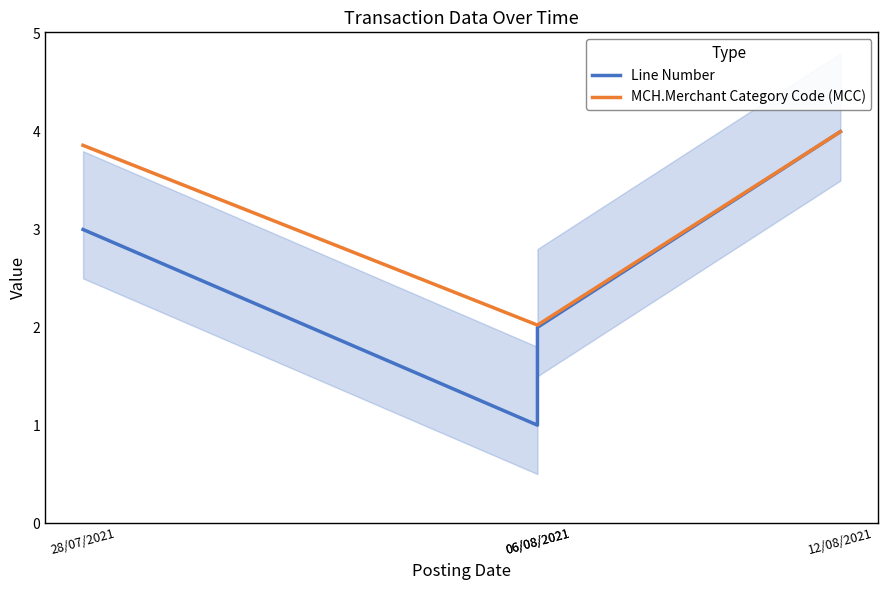

What is the label of the 1st point from the right?

12/08/2021